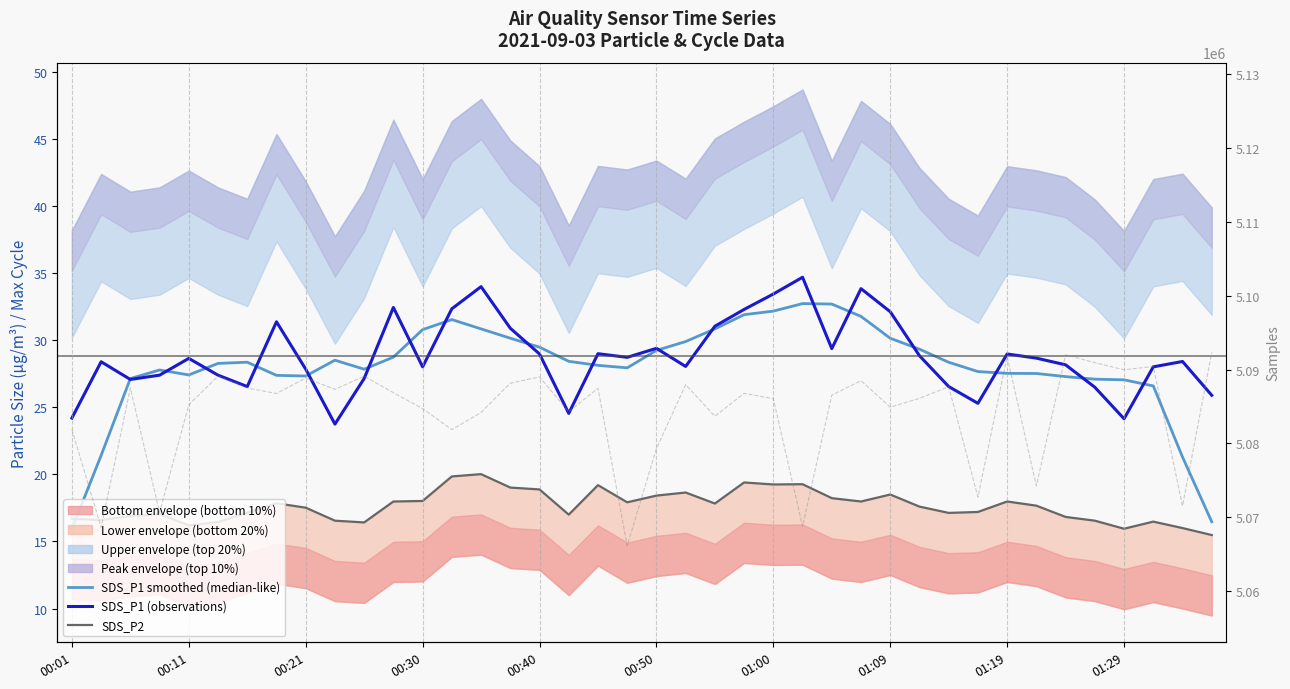

Rank the series by their maximum value, from lowest to highest.

SDS_P2, SDS_P1 smoothed (median-like), SDS_P1 (observations), Samples (right axis)